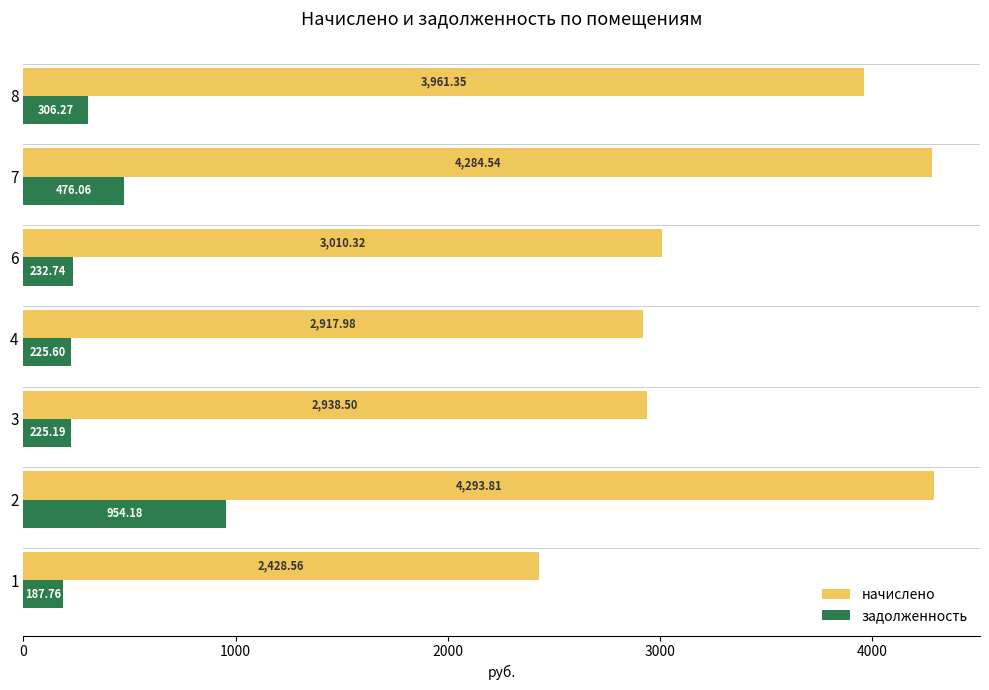

List the series in order of their peak value, lowest first.

задолженность, начислено